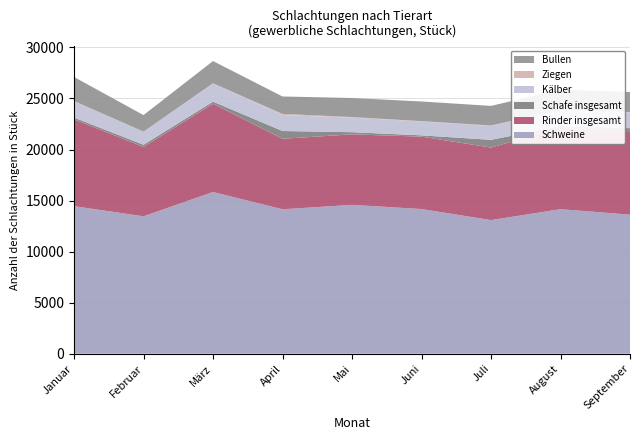

Reading right to left, extract all data points from this chart.

Schweine: 13619	14156	13089	14169	14580	14147	15840	13457	14451
Rinder insgesamt: 8171	7960	7101	7090	6905	6903	8638	6800	8500
Schafe insgesamt: 299	173	758	127	211	762	210	211	177
Kälber: 1527	1549	1360	1359	1431	1559	1762	1277	1584
Ziegen: 52	15	44	33	49	116	31	5	27
Bullen: 1964	2009	1918	1924	1868	1705	2180	1621	2361